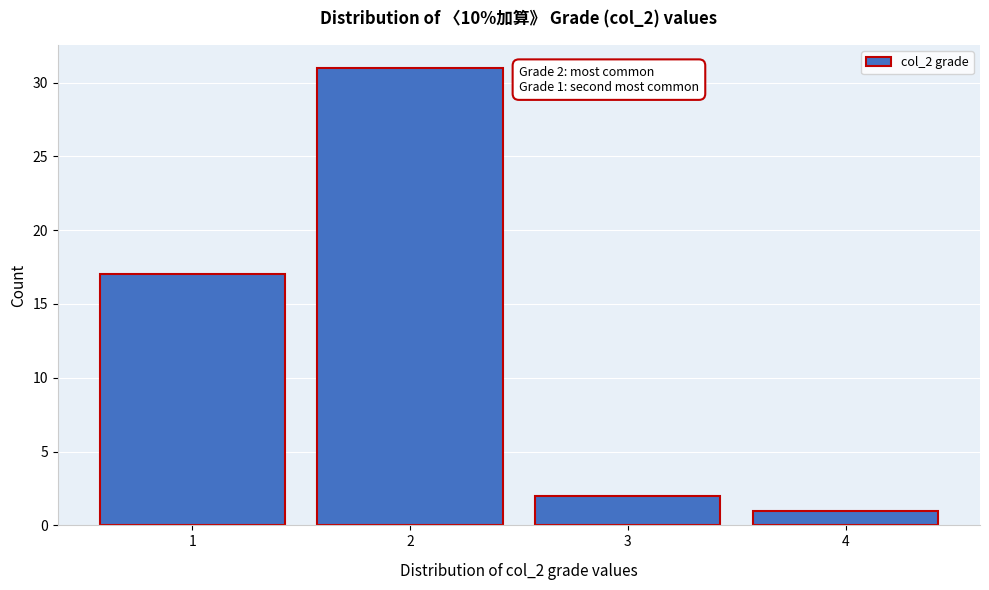

Reading right to left, extract all data points from this chart.

4=1	3=2	2=31	1=17